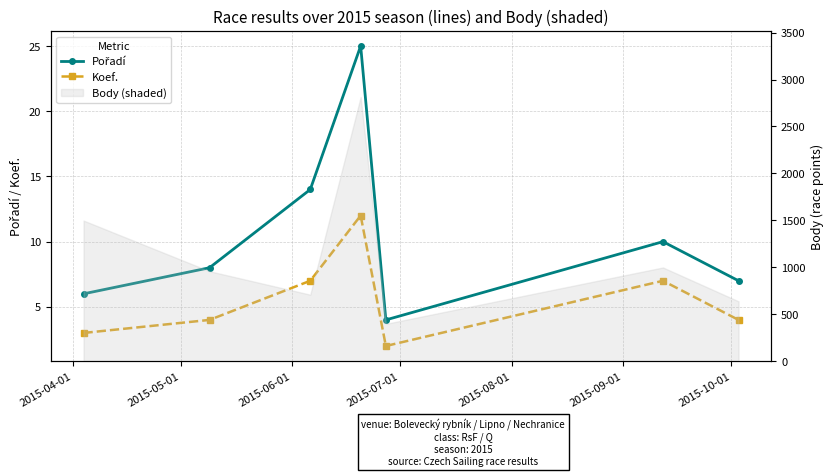

True or false: Pořadí and Koef. intersect in this chart.

False